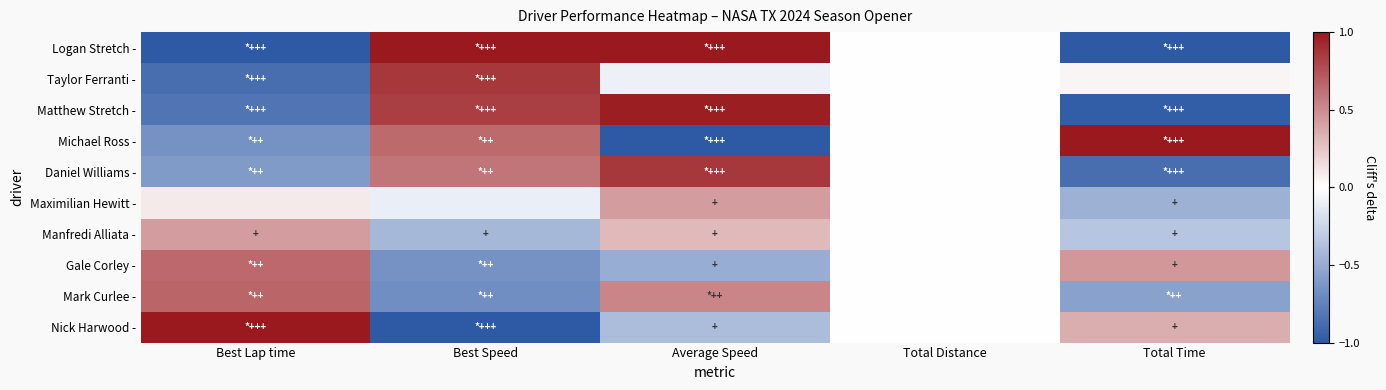

What is the minimum value shown in the chart?

-1.0